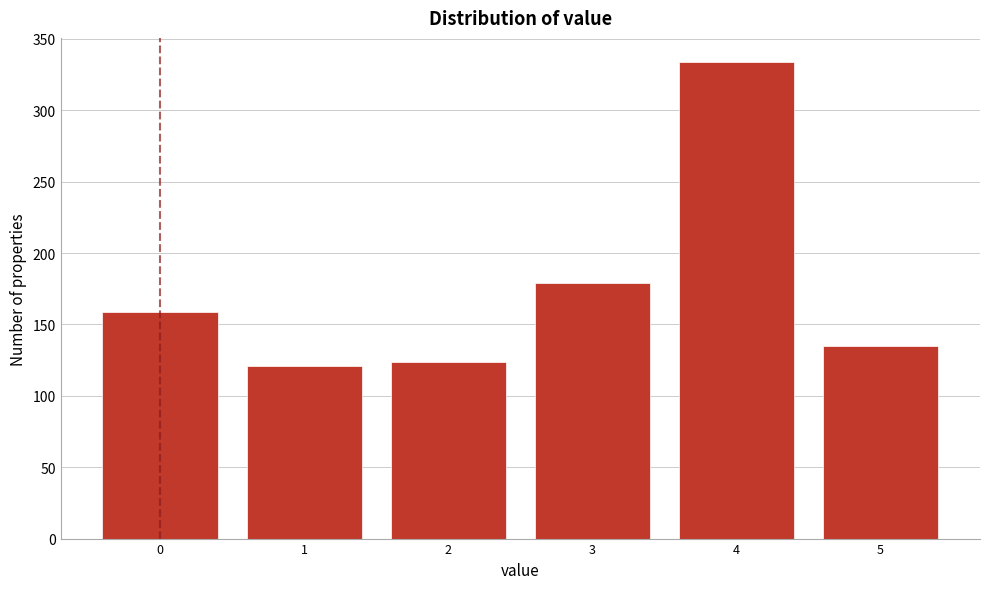

Reading right to left, what are all the values shown in this chart?

135	334	179	124	121	159